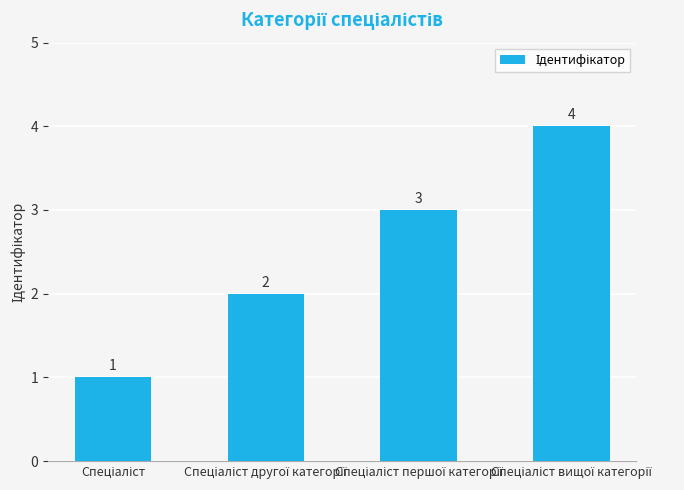

What is the difference between the maximum and minimum values?

3